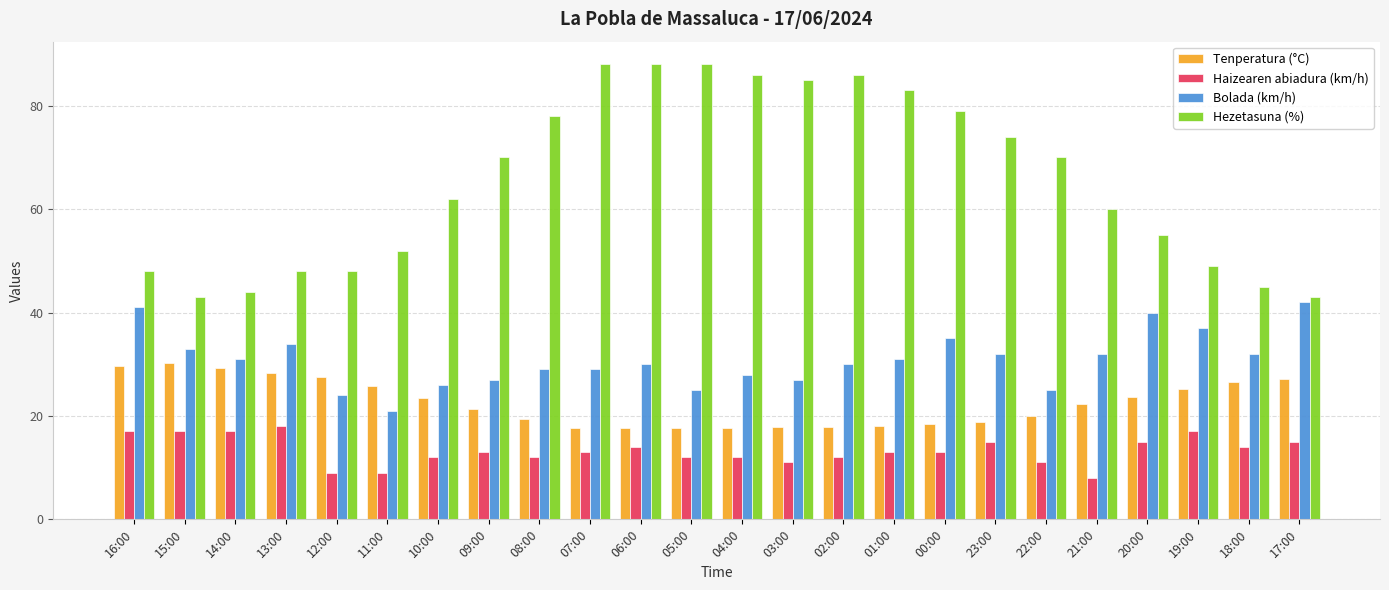

The Bolada (km/h) series shows 24.7 at 16:00. True or false?

False